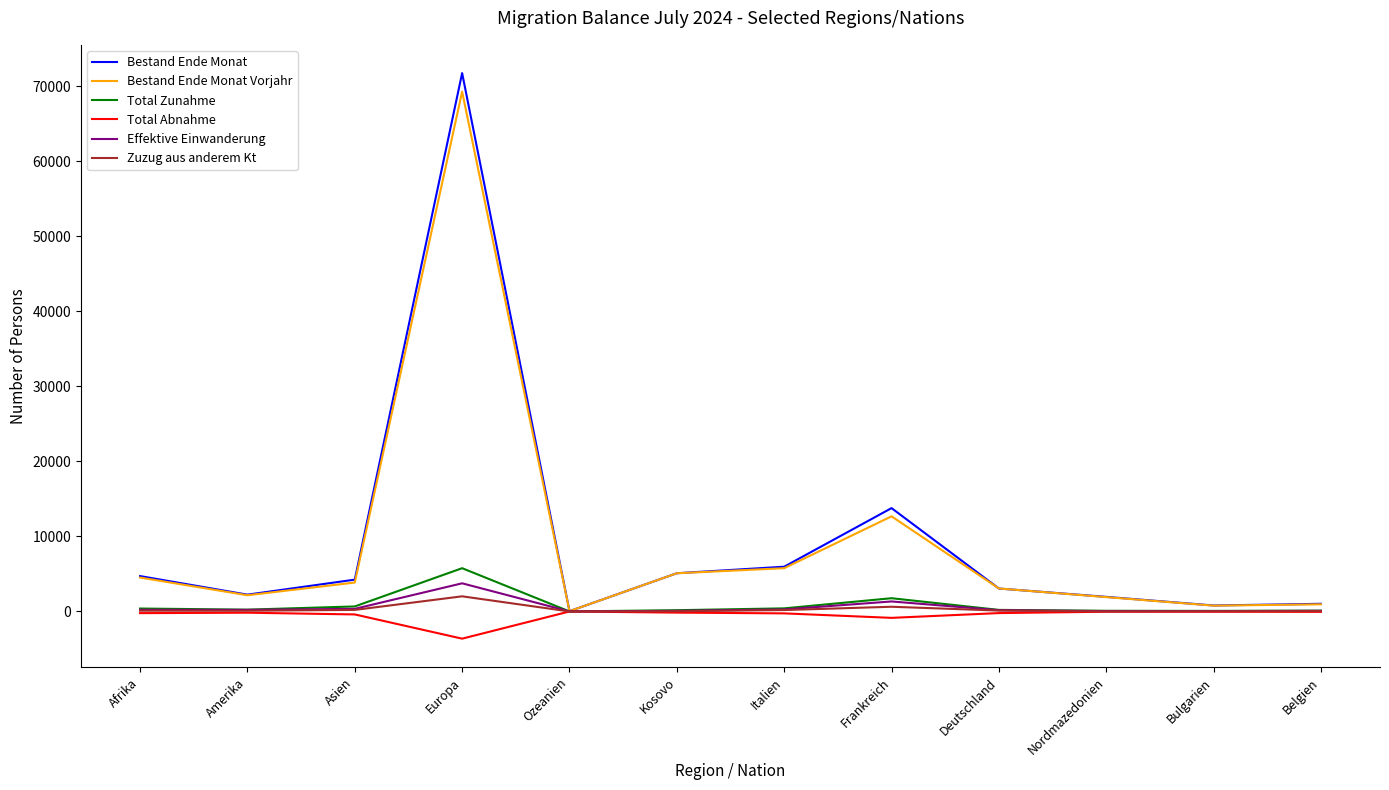

At which category is the sum across all series the highest?

Europa